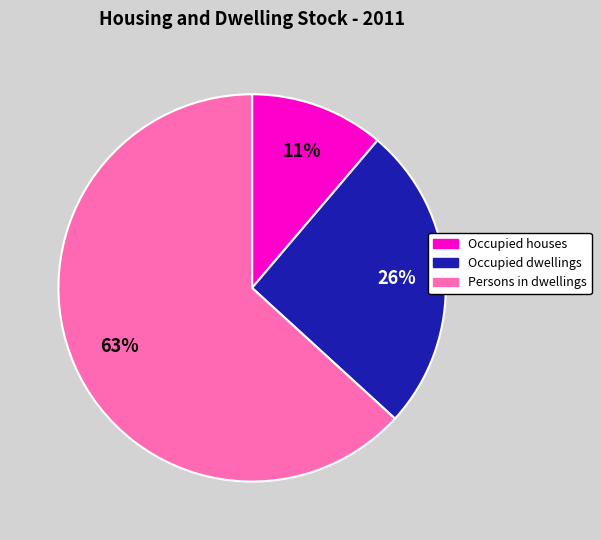

Which slice is the smallest?

Occupied houses